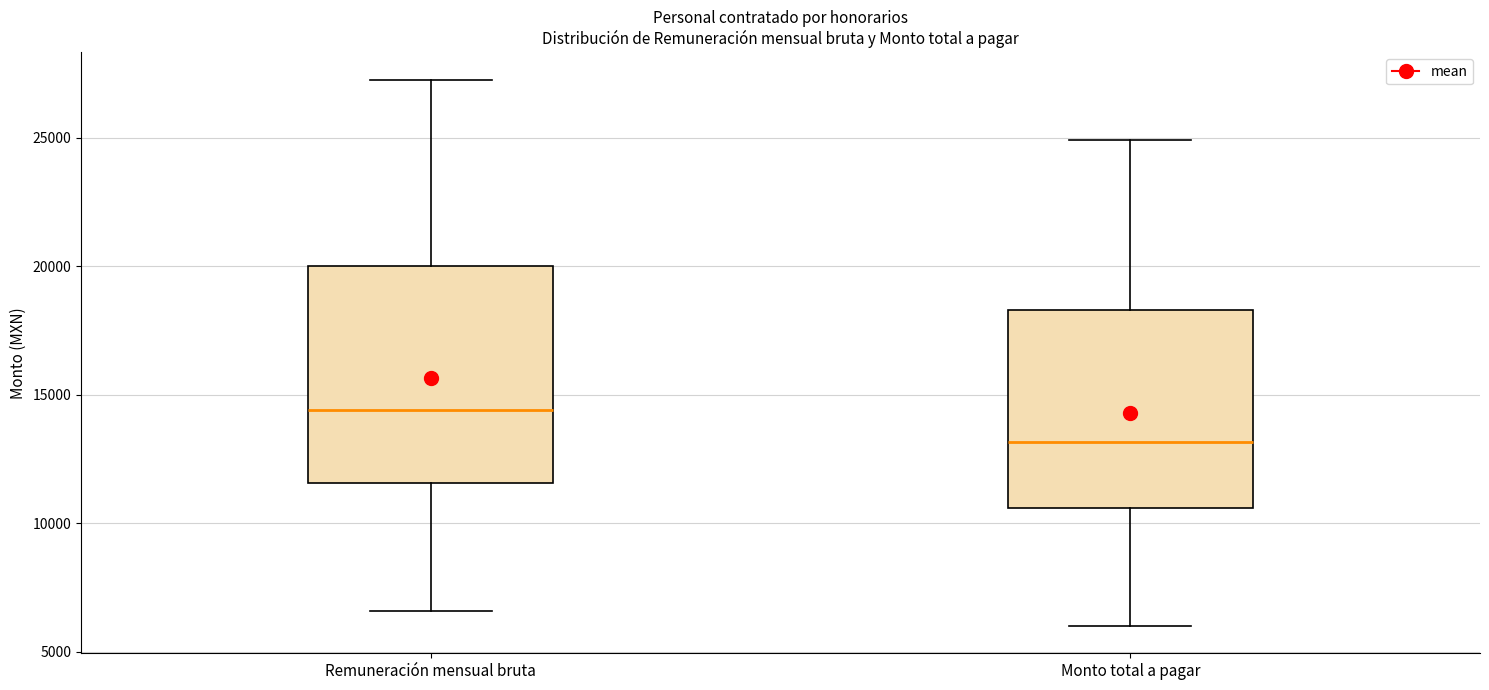

Where does the median line of the box for Monto total a pagar sit on the y-axis? The values are not printed on the chart, so give them approximately, as read against the axis.

13000